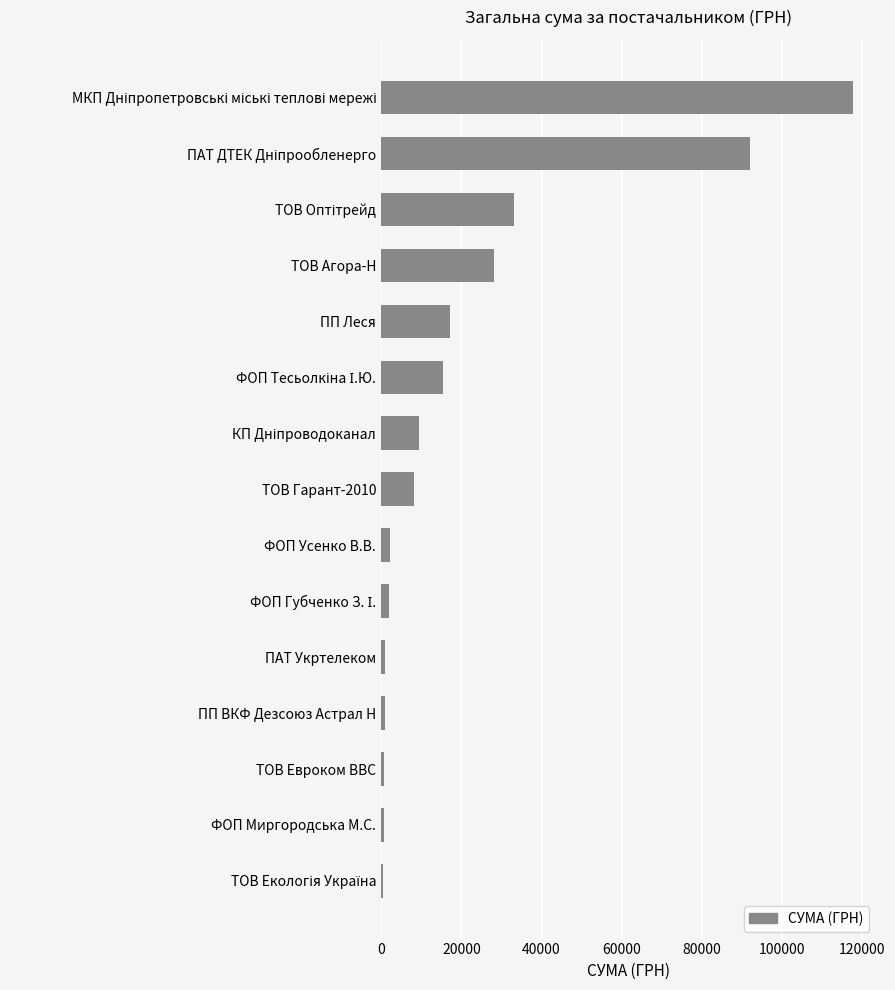

Approximately how many times larger is the value at ТОВ Агора-Н compared to ТОВ Гарант-2010?

3.4